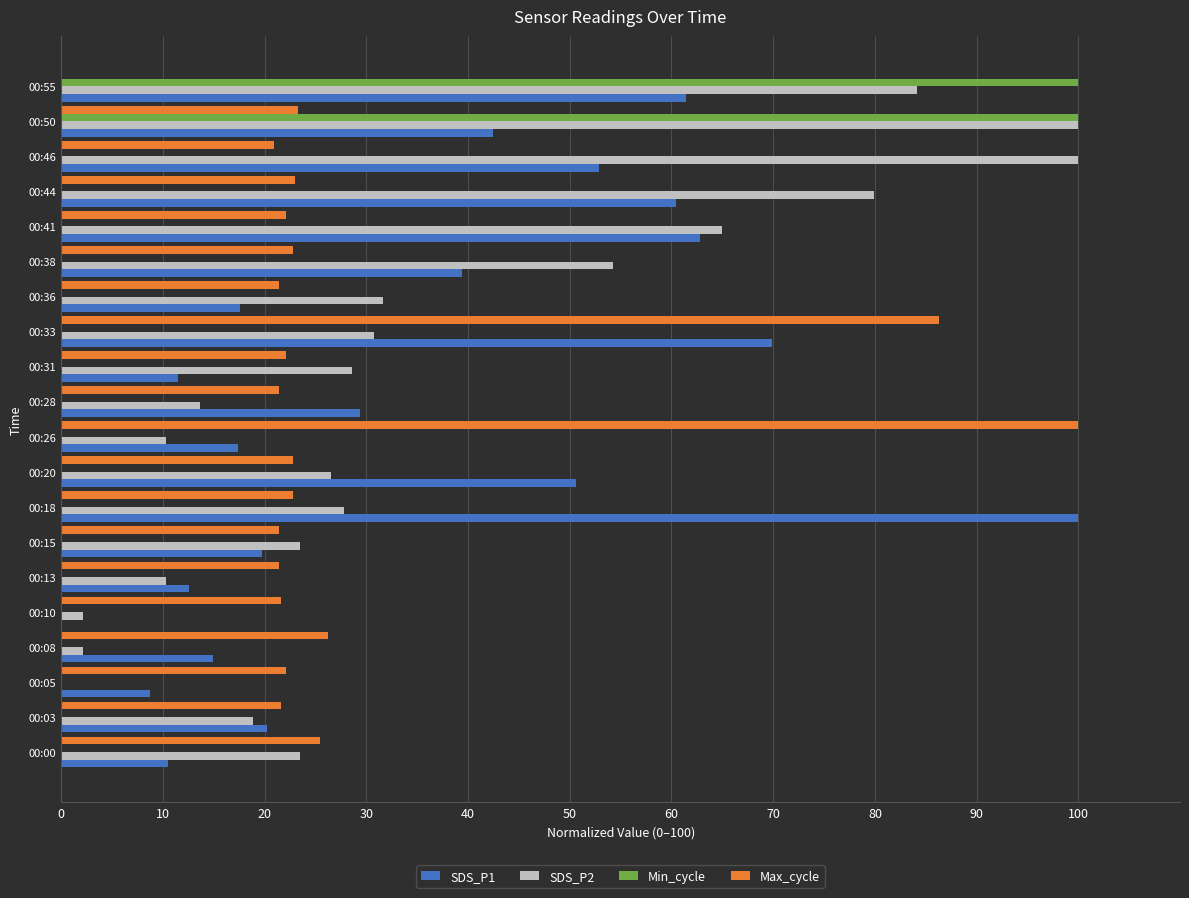

The value of Max_cycle at 00:03 is 10.1. True or false?

False